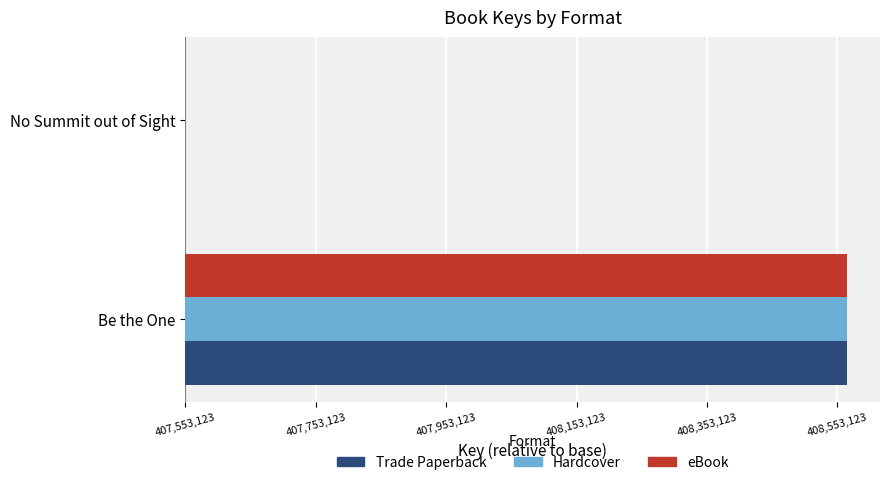

What are all the series names shown in the legend?

Trade Paperback, Hardcover, eBook